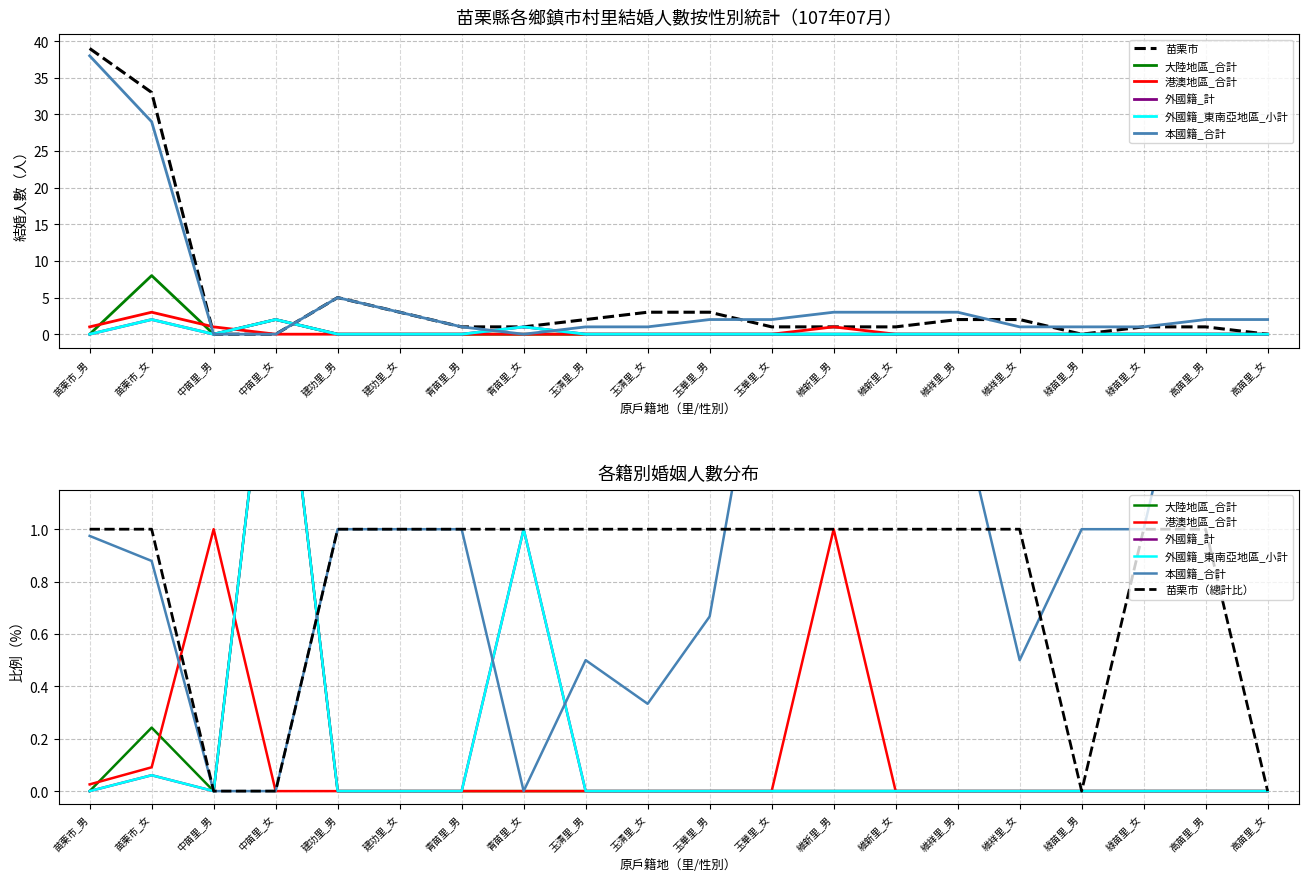

Is this an area chart (filled region under the line)?

No